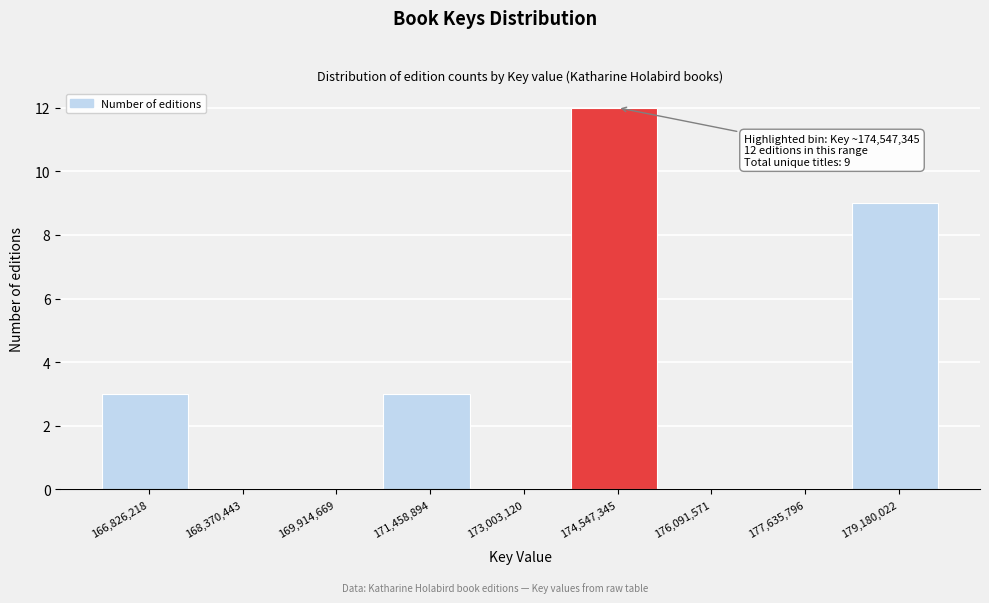

Reading right to left, transcribe all the data shown in this chart.

179,180,022=9	177,635,796=0	176,091,571=0	174,547,345=12	173,003,120=0	171,458,894=3	169,914,669=0	168,370,443=0	166,826,218=3